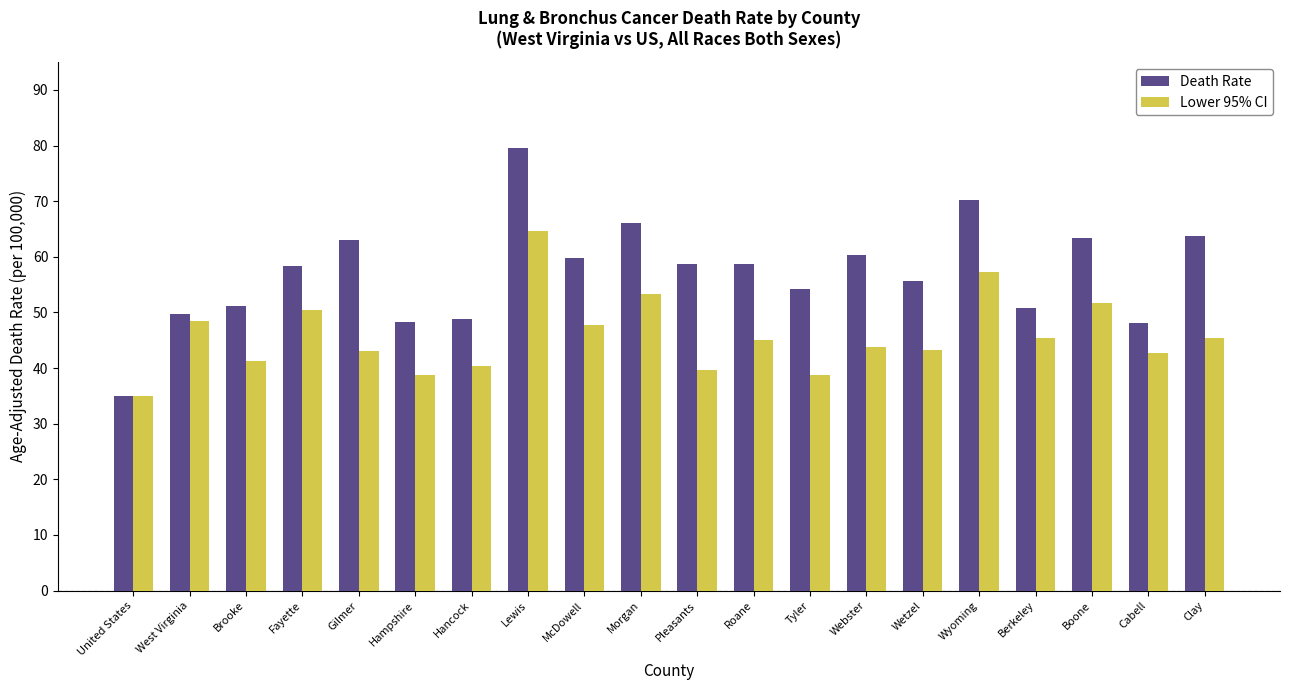

At which category does the chart reach its minimum across all series?

United States